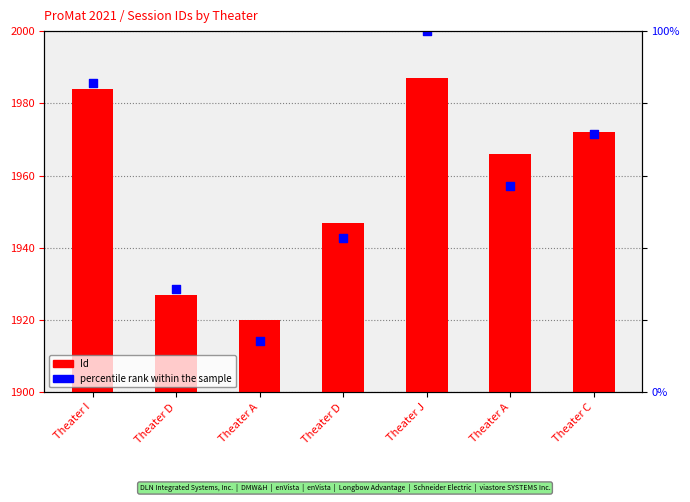

Which series has the largest total across all categories?

Id